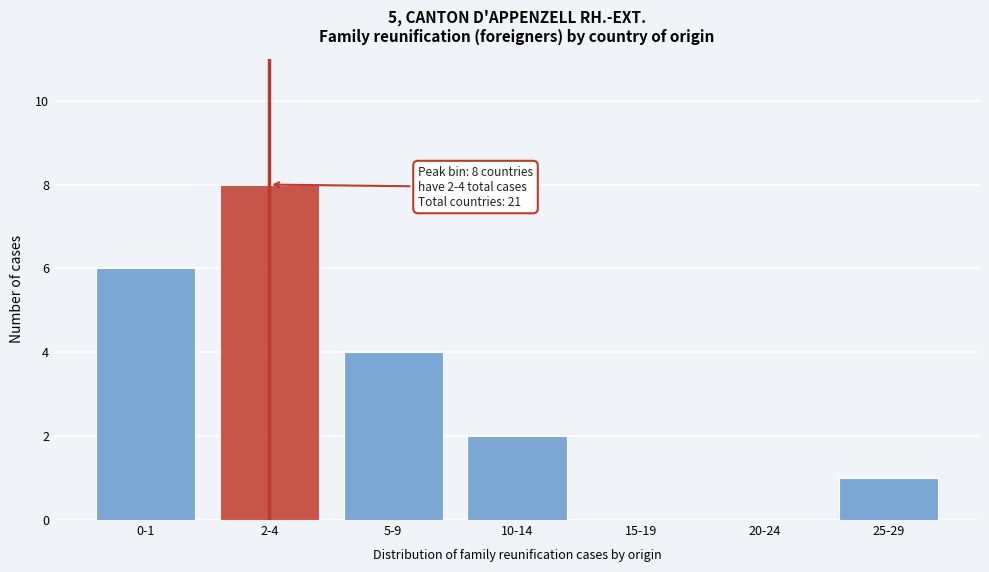

Reading left to right, transcribe all the data shown in this chart.

0-1=6	2-4=8	5-9=4	10-14=2	15-19=0	20-24=0	25-29=1